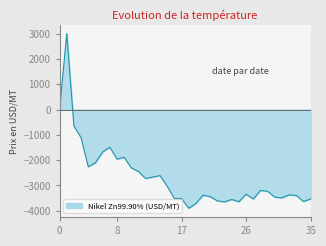

How many points are higher than both their immediate neighbors (excluding endpoints)?

9